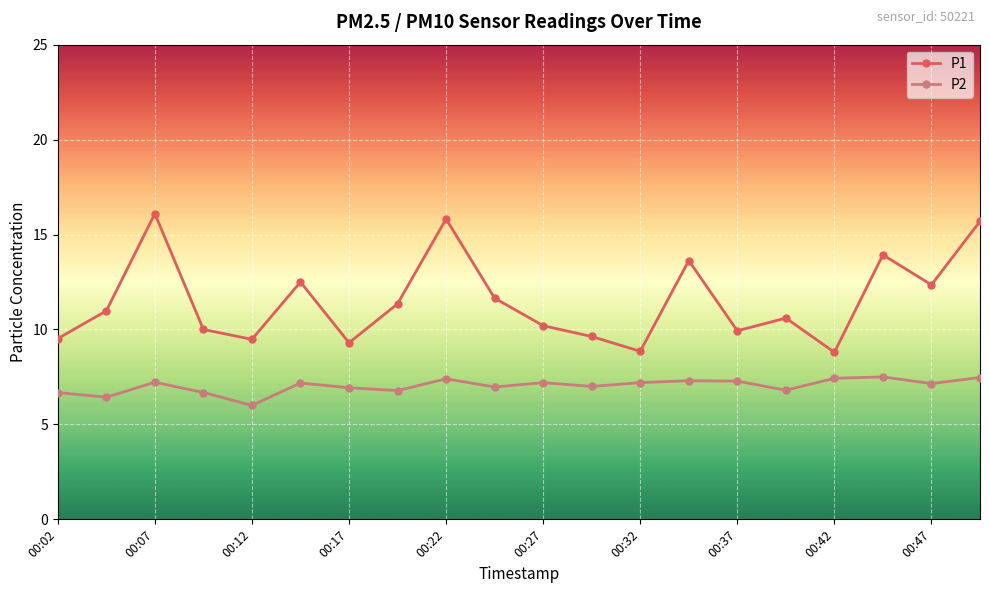

What is the highest value of the P2 series?

7.5